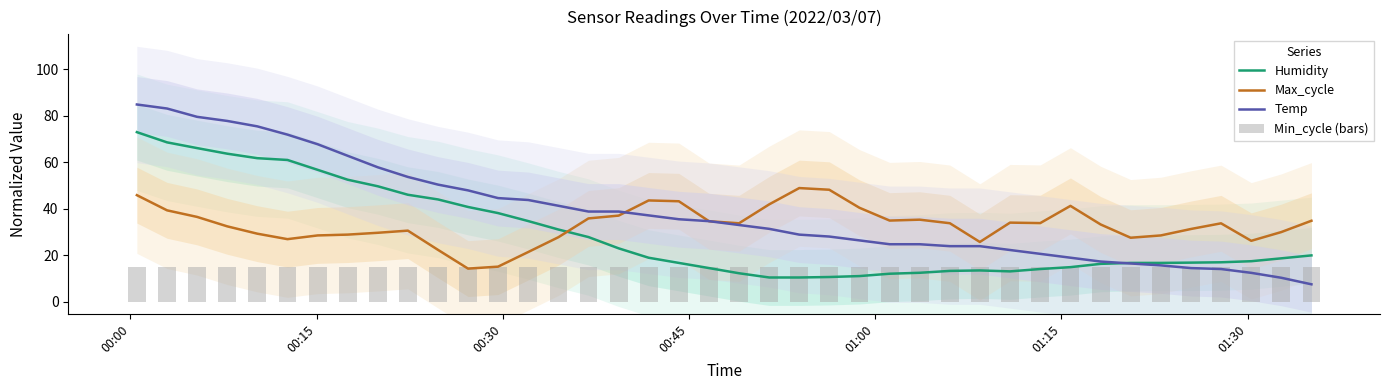

True or false: Max_cycle and Humidity intersect in this chart.

True